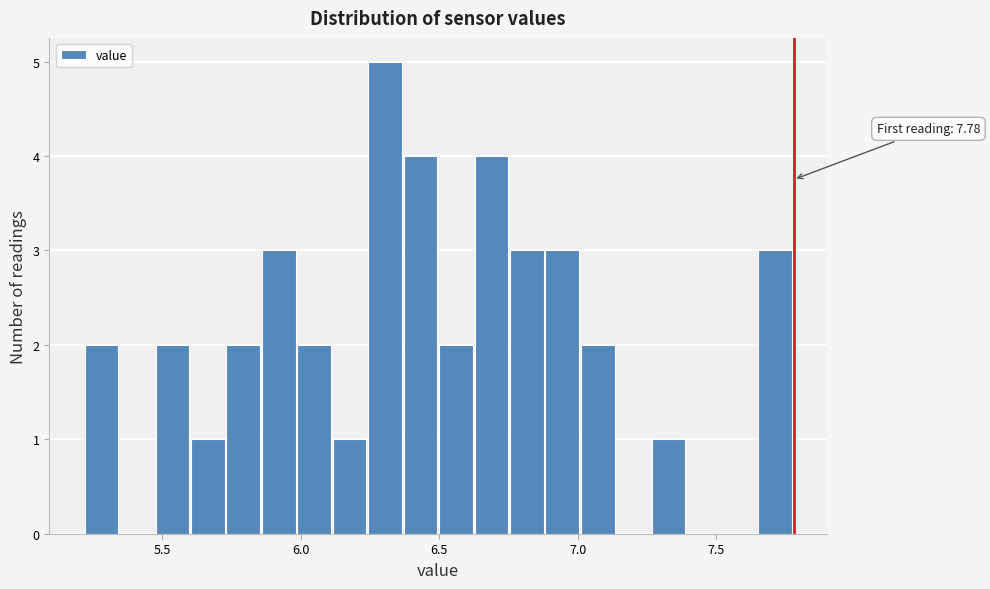

Around what value on the x-axis is the tallest bar? Give the approximate position of its centre, as read against the axis.

6.30